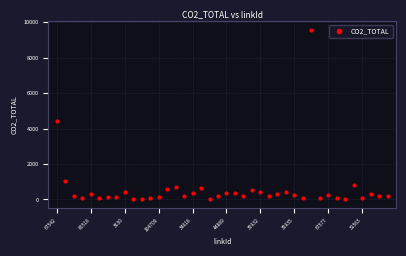

What is the range of Y values (max minus min)?

9571.9